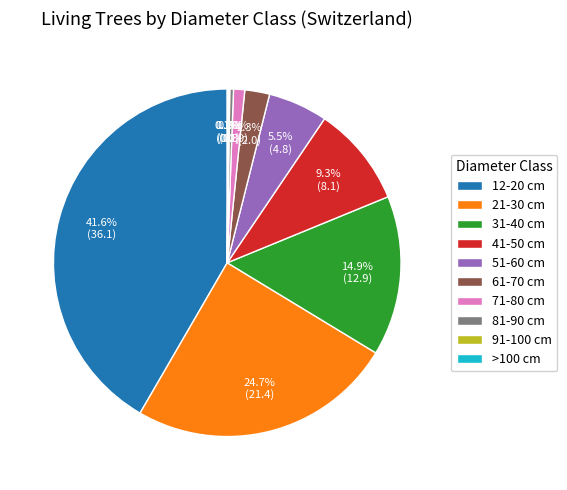

Which category has the biggest portion of the pie?

12-20 cm